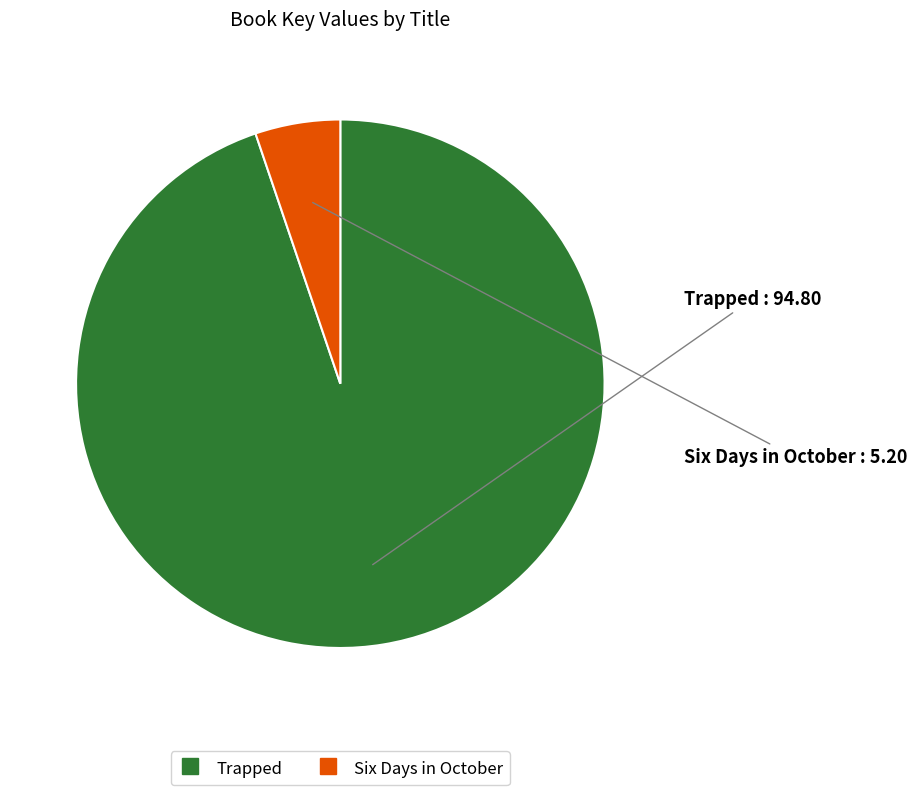

Combined, do Trapped and Six Days in October account for over 50%?

Yes